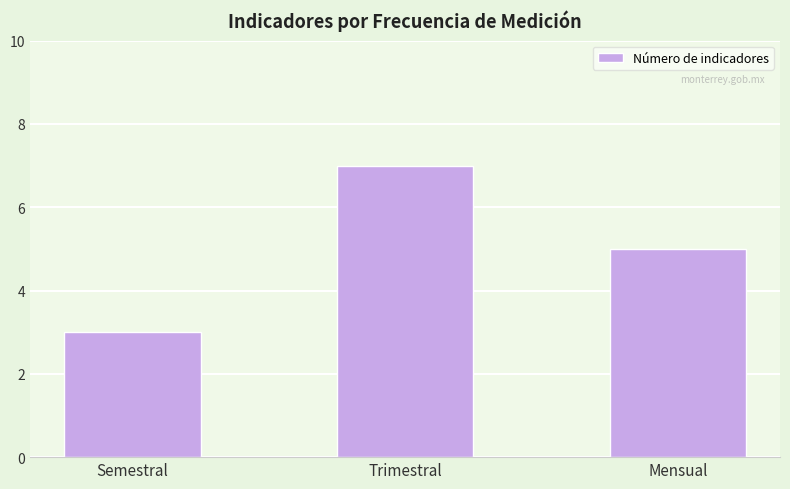

At which category does the chart reach its peak across all series?

Trimestral